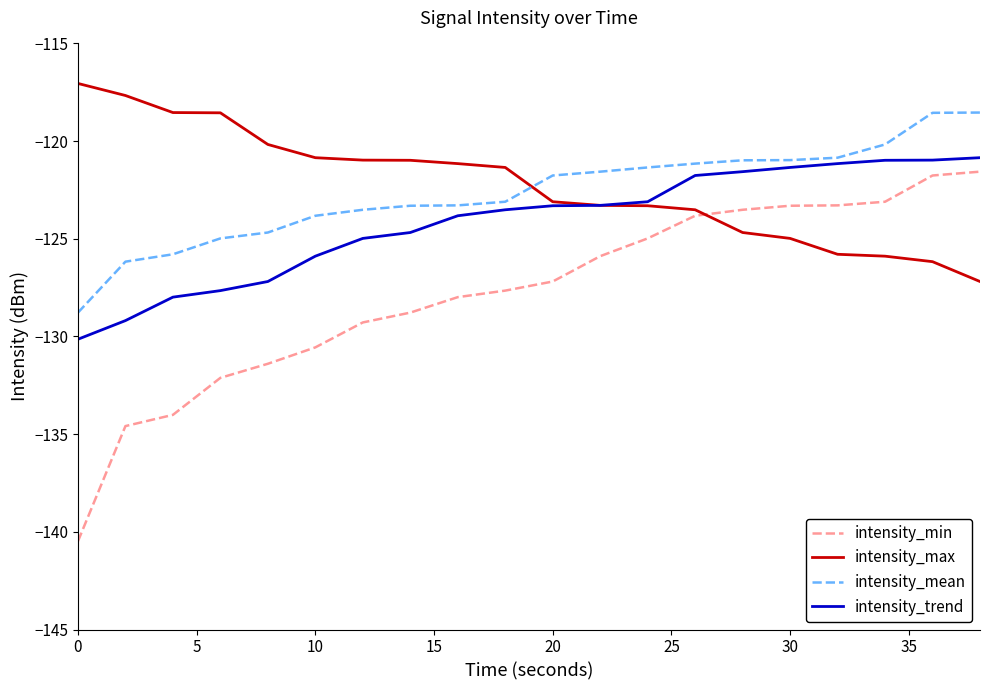

True or false: intensity_trend and intensity_mean cross at least once.

False